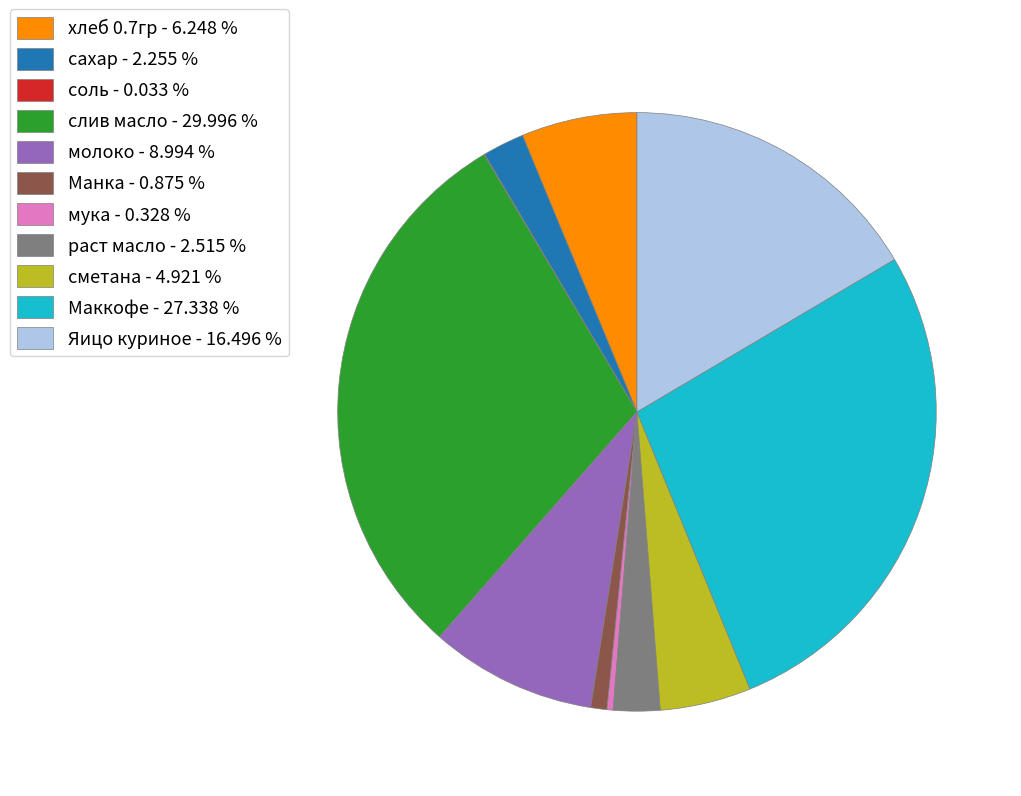

Combined, do слив масло - 29.996 % and сахар - 2.255 % account for over 50%?

No